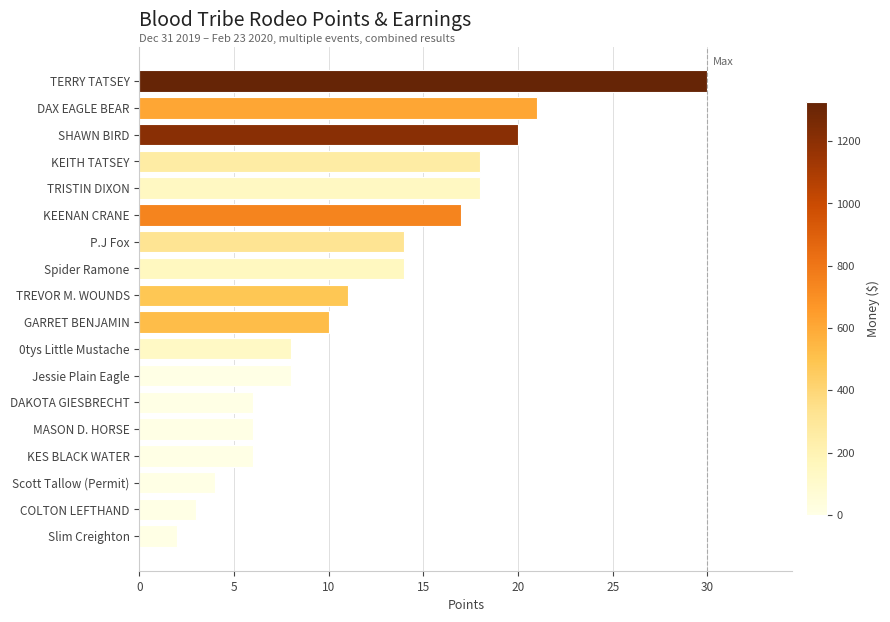

Where is the data nearest to the value 16?

KEENAN CRANE